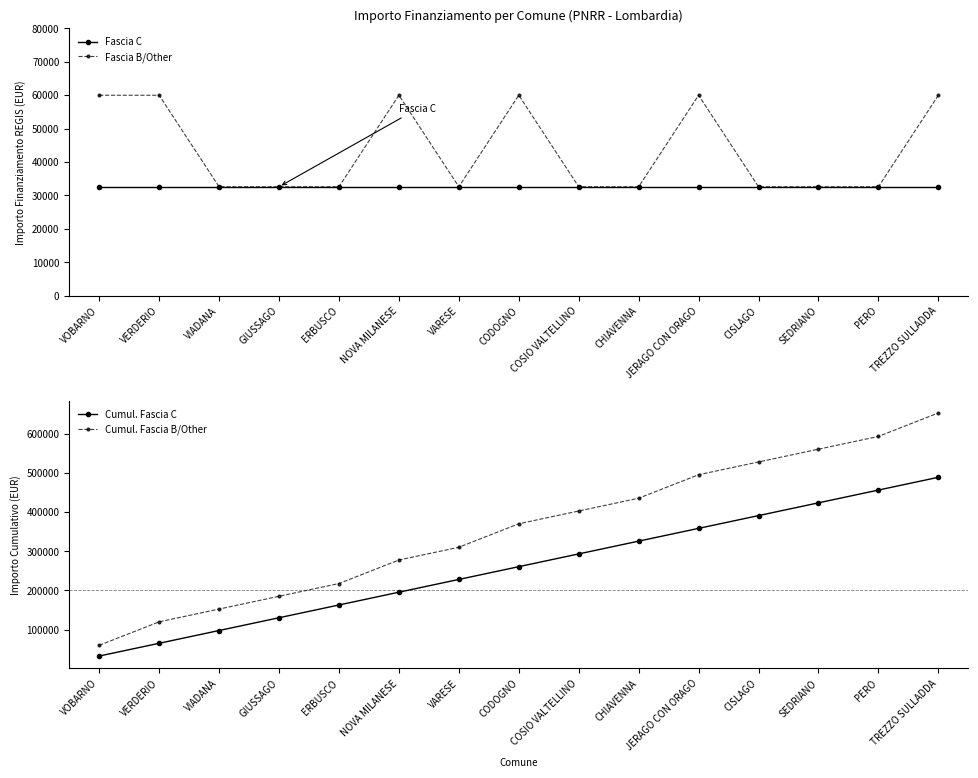

What is the sum of all Cumul. Fascia B/Other values?

5361661